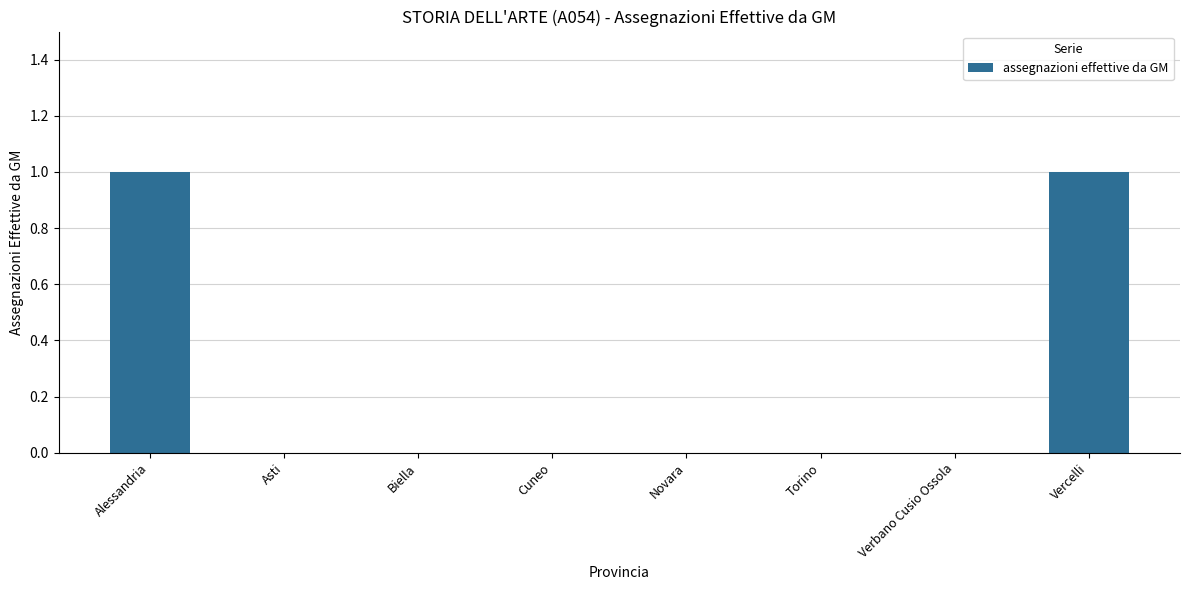

Which has a higher value, Vercelli or Verbano Cusio Ossola?

Vercelli